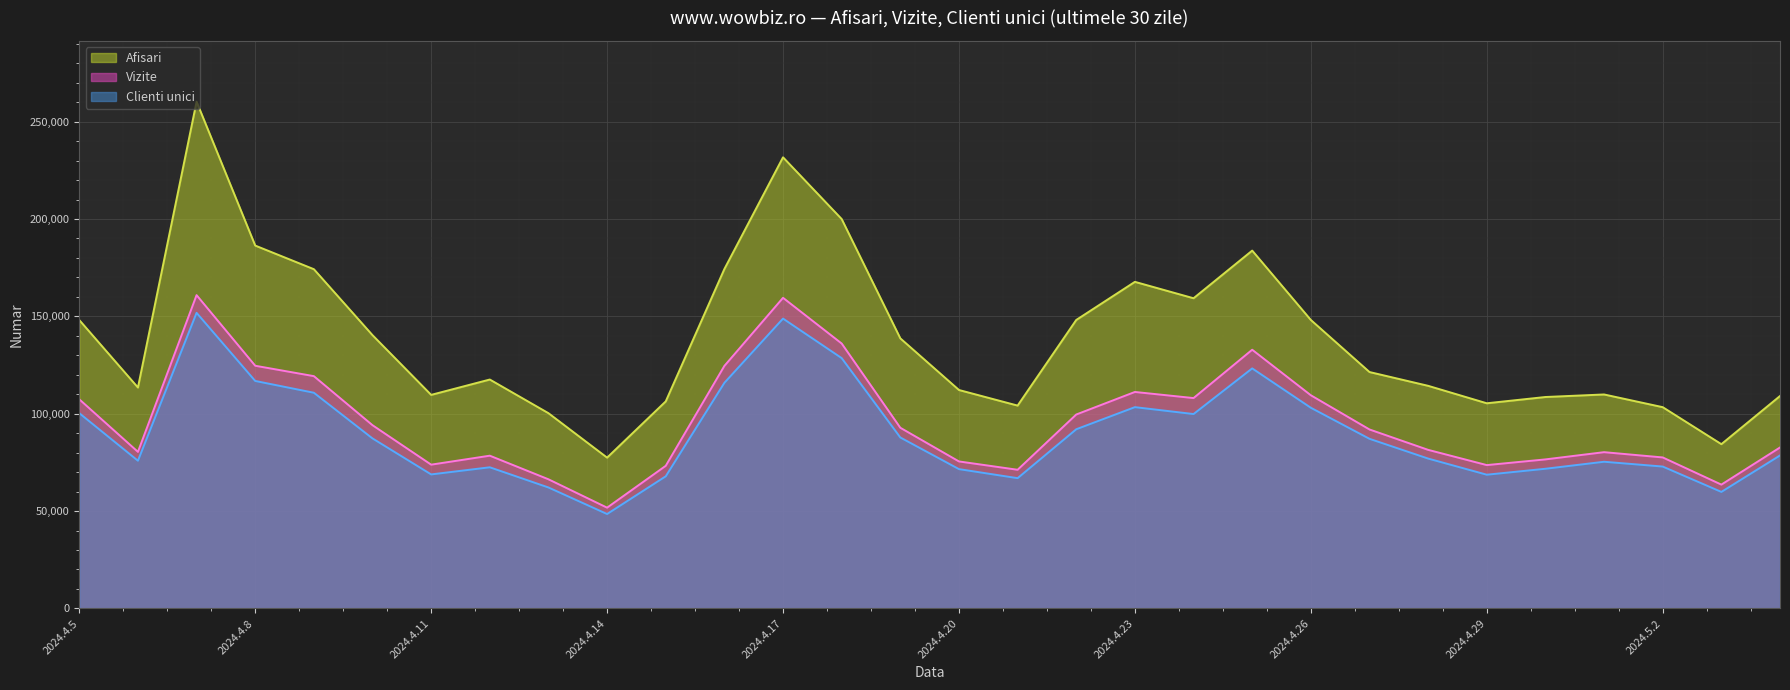

True or false: Afisari and Vizite intersect in this chart.

False